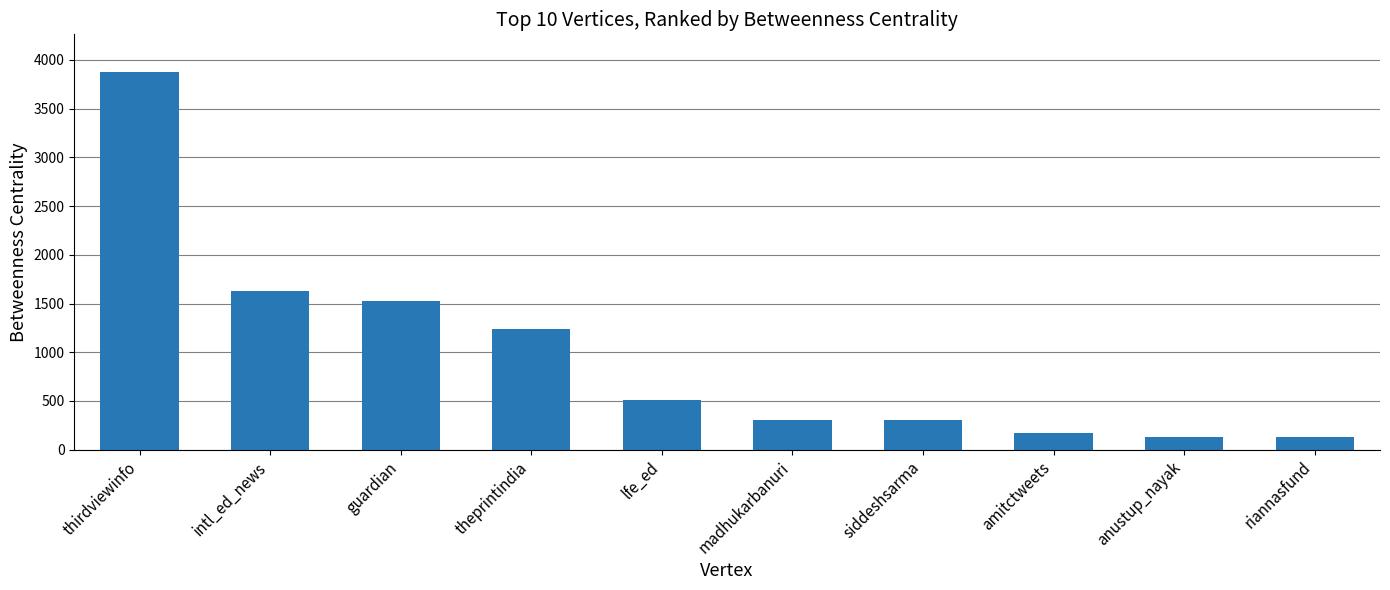

At which label does the data first exceed 509?

thirdviewinfo